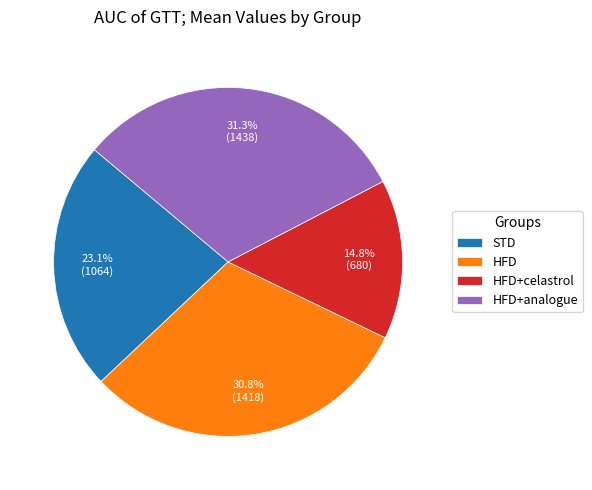

How much of the chart is everything except HFD?

69.2%